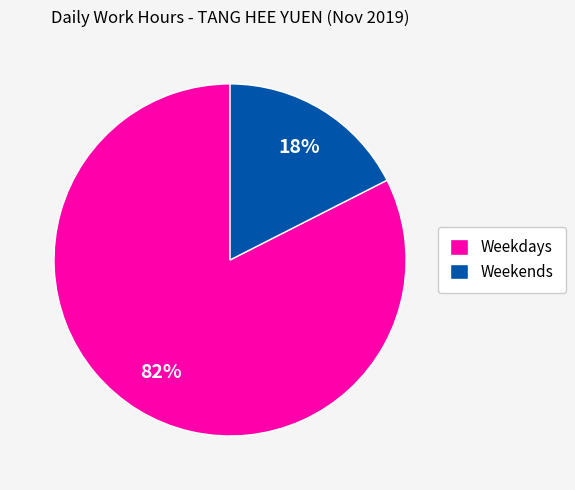

Rank the categories by value from lowest to highest.

Weekends, Weekdays